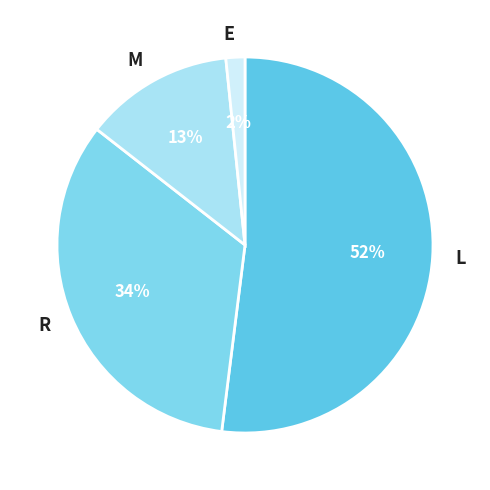

To the nearest percent, what is the difference between the R and L slice percentages?

18%